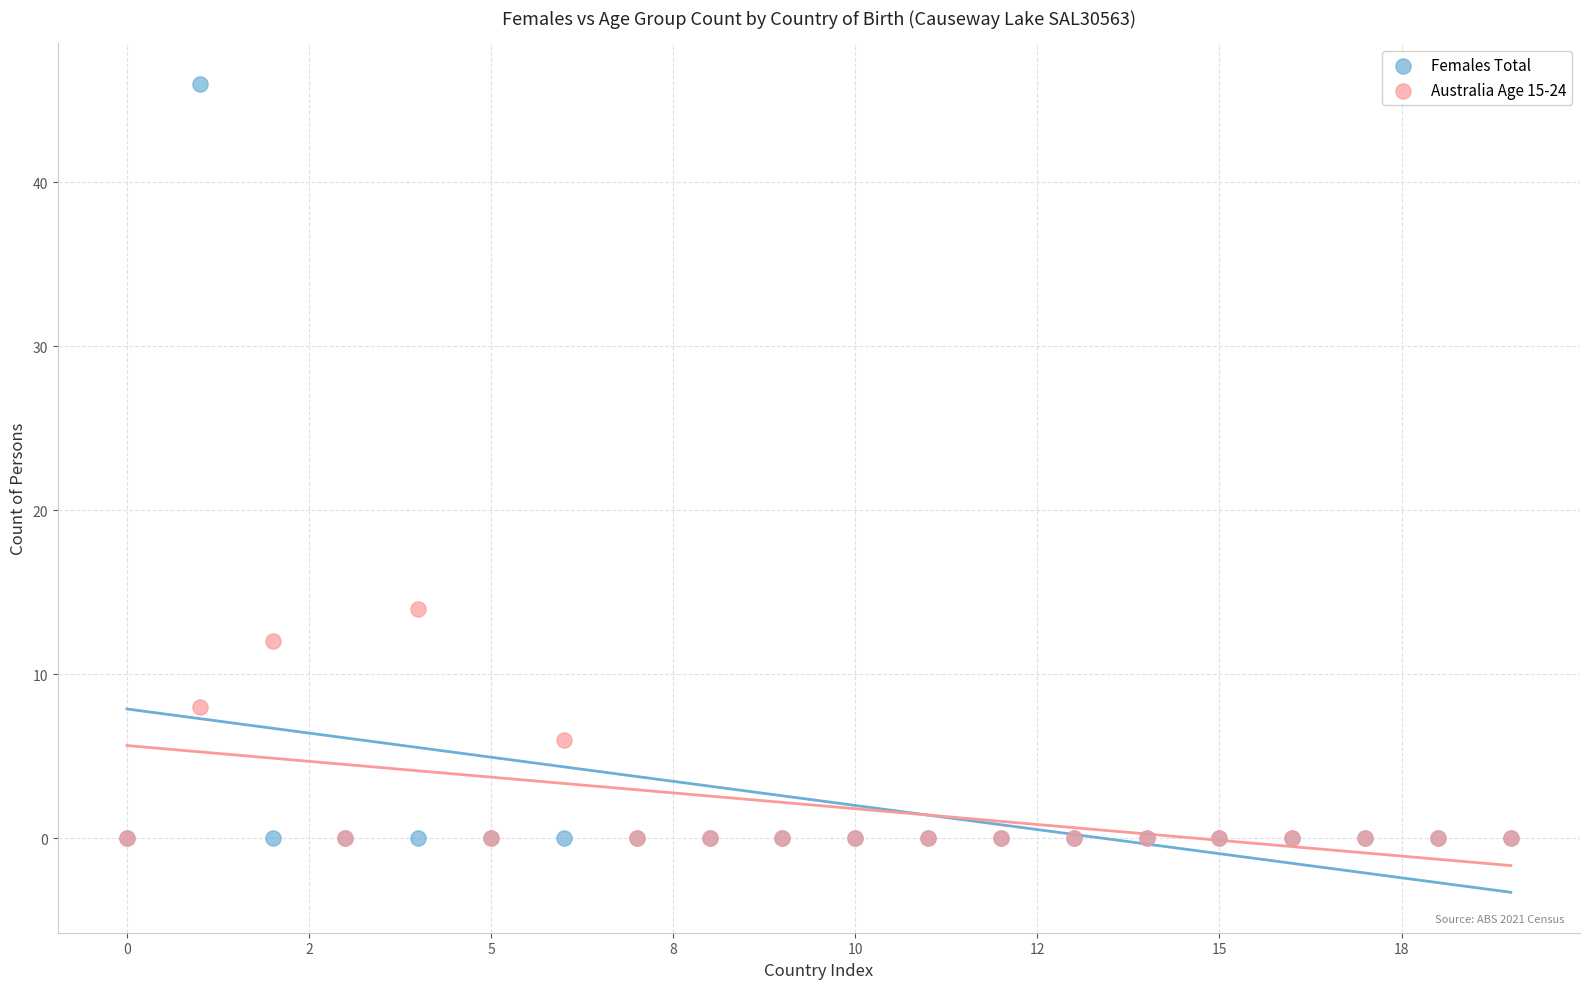

What are all the series names shown in the legend?

Females Total, Australia Age 15-24